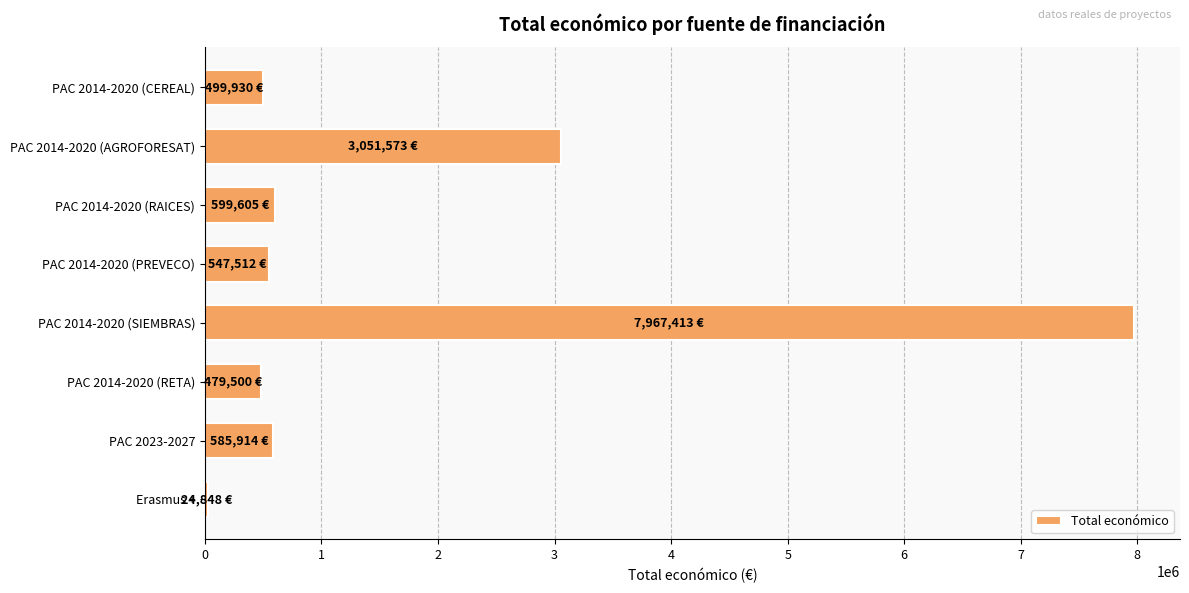

Which category has the highest value across all series?

PAC 2014-2020 (SIEMBRAS)